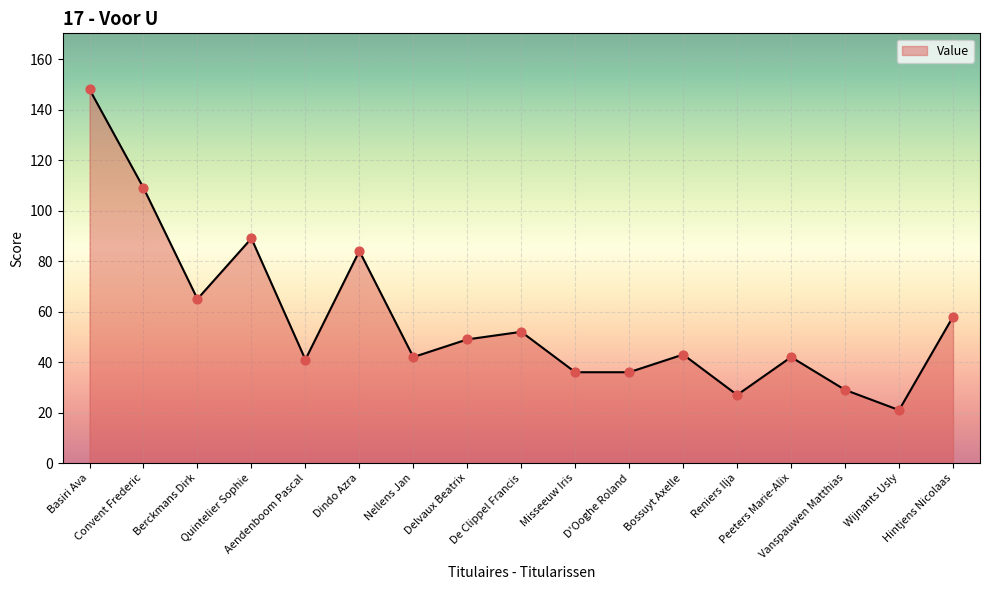

What is the change in value from Quintelier Sophie to Delvaux Beatrix?

-40